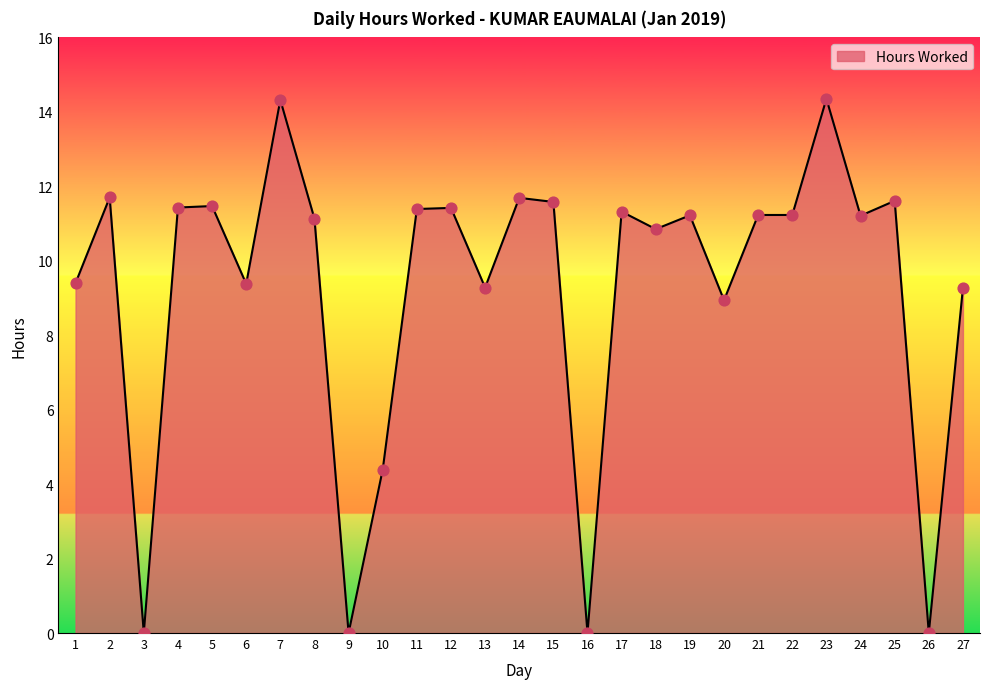

Which has a higher value, 4 or 7?

7